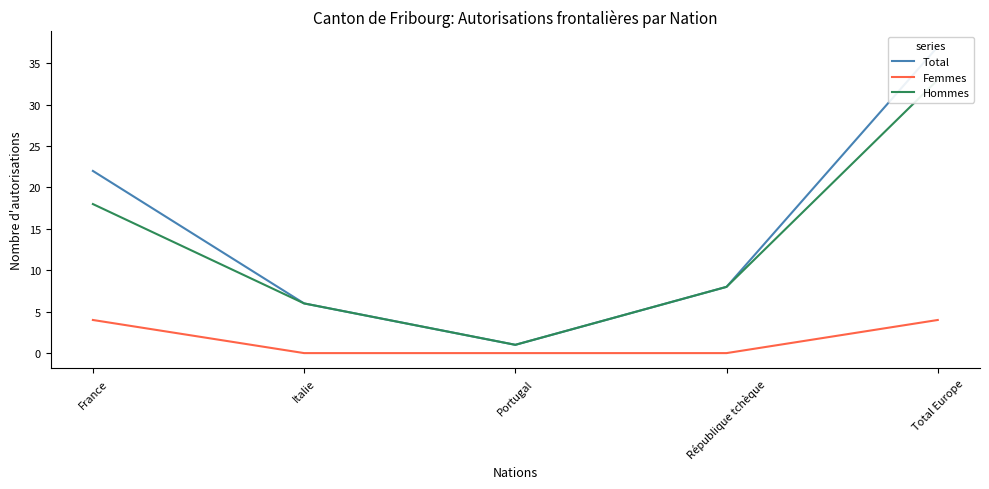

What is the total value across all series at Portugal?

2